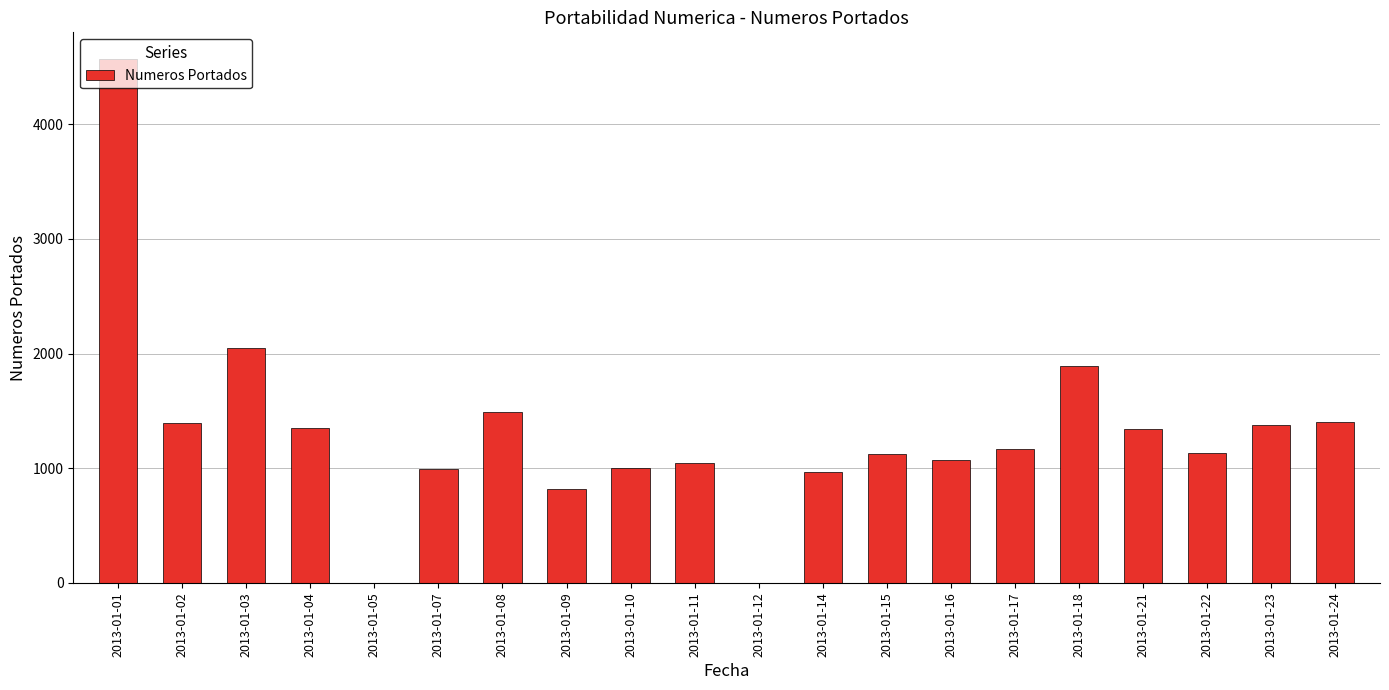

What is the sum of the values at 2013-01-04 and 2013-01-16?

2419